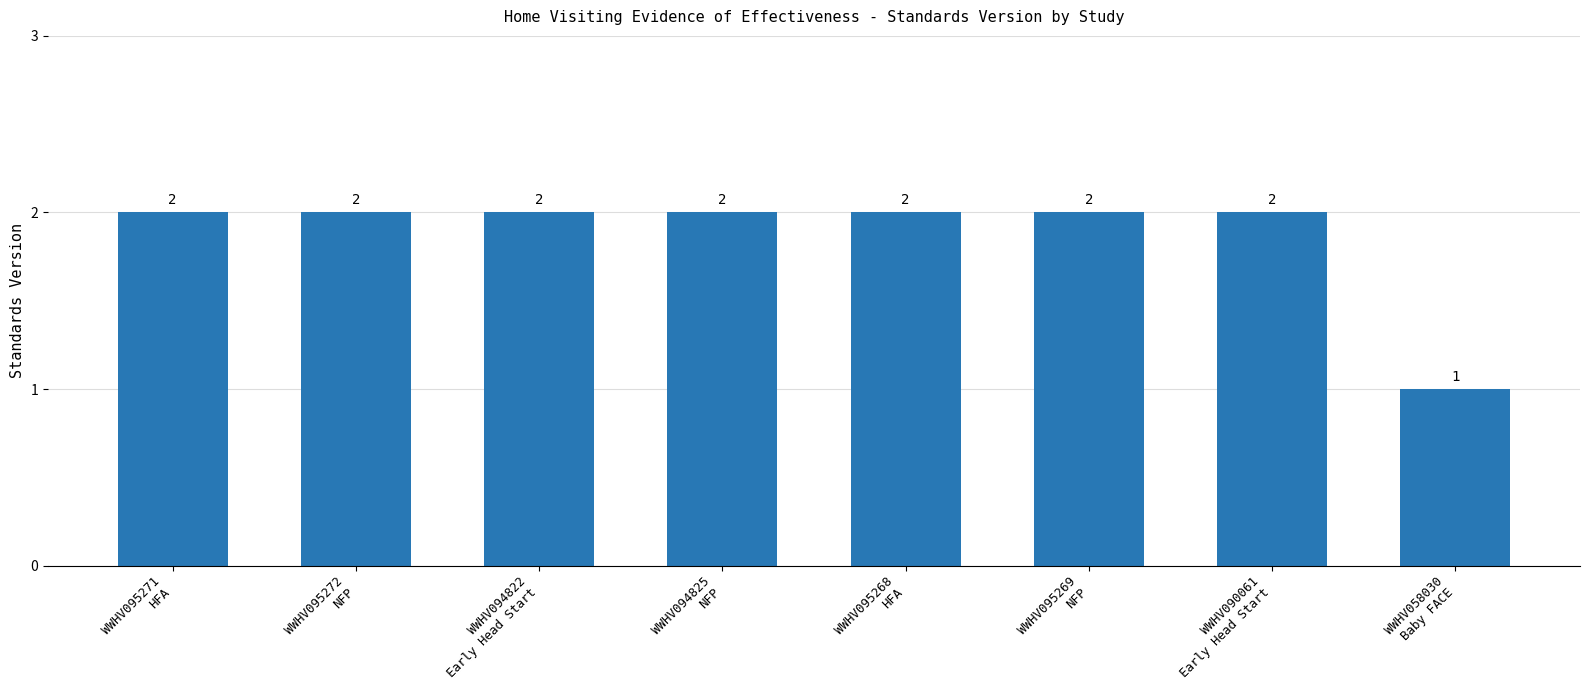

What is the sum of all values?

15